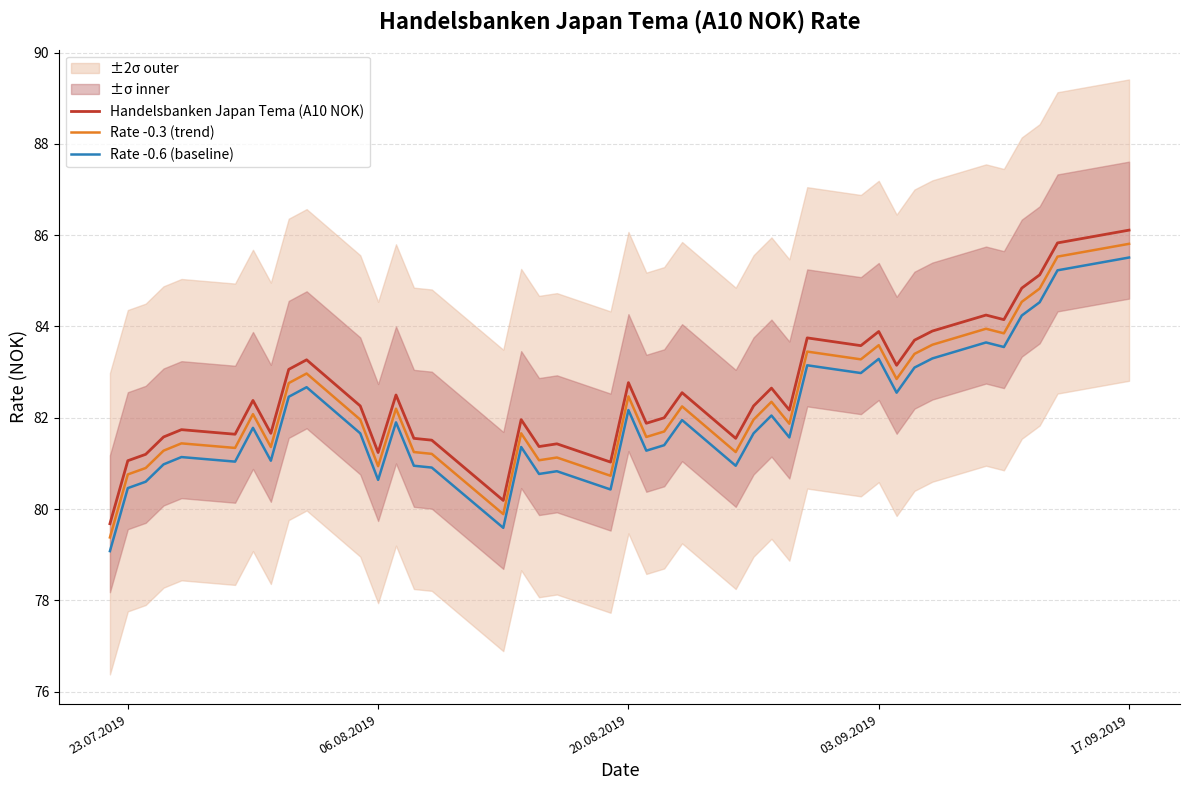

How many lines are shown in the chart?

3